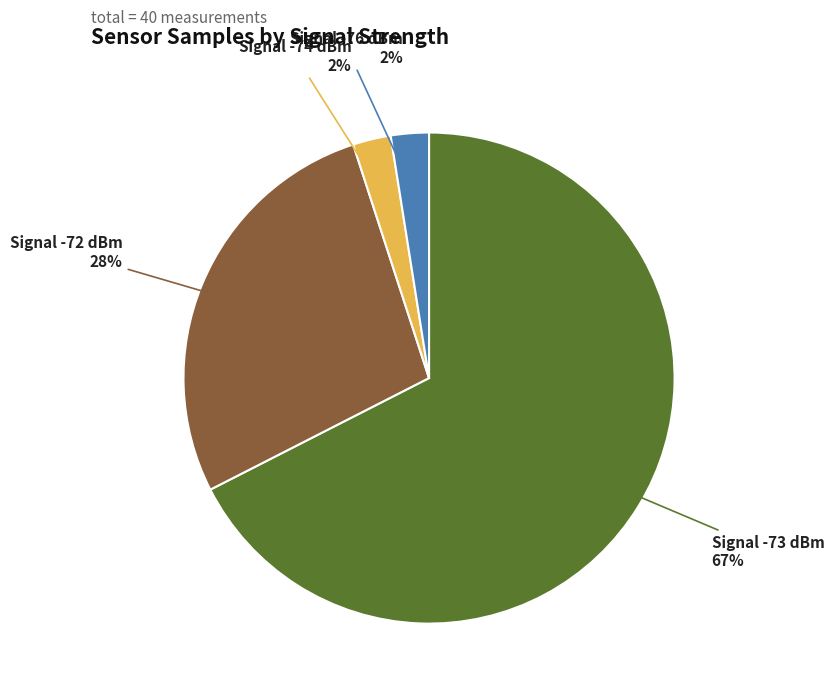

Count the number of slices in the pie.

4